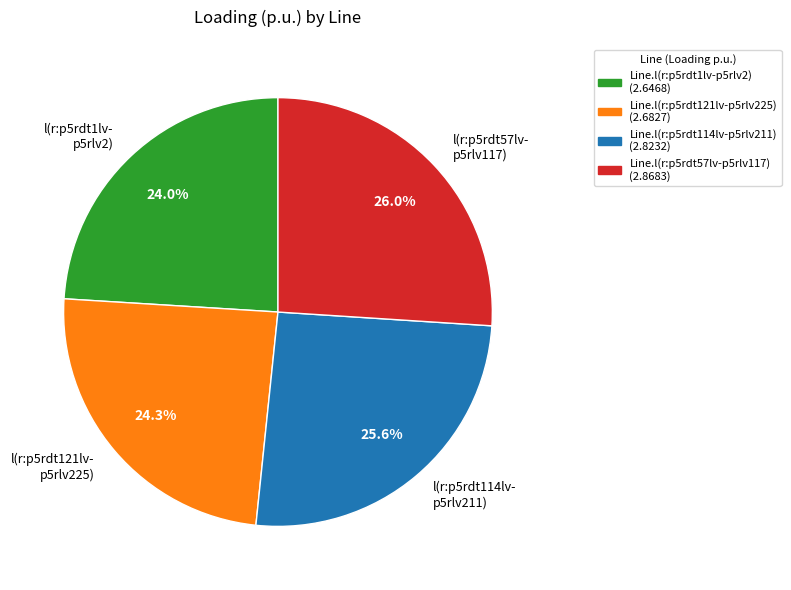

Approximately how many times larger is the value at l(r:p5rdt121lv- p5rlv225) compared to l(r:p5rdt57lv- p5rlv117)?

0.9